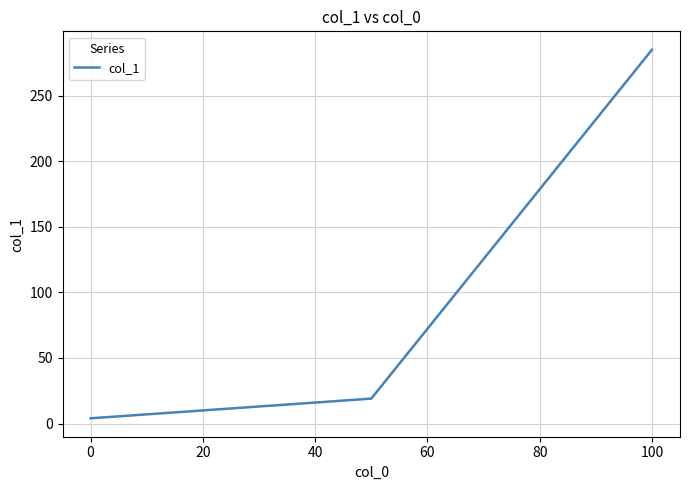

What is the greatest value displayed?

285